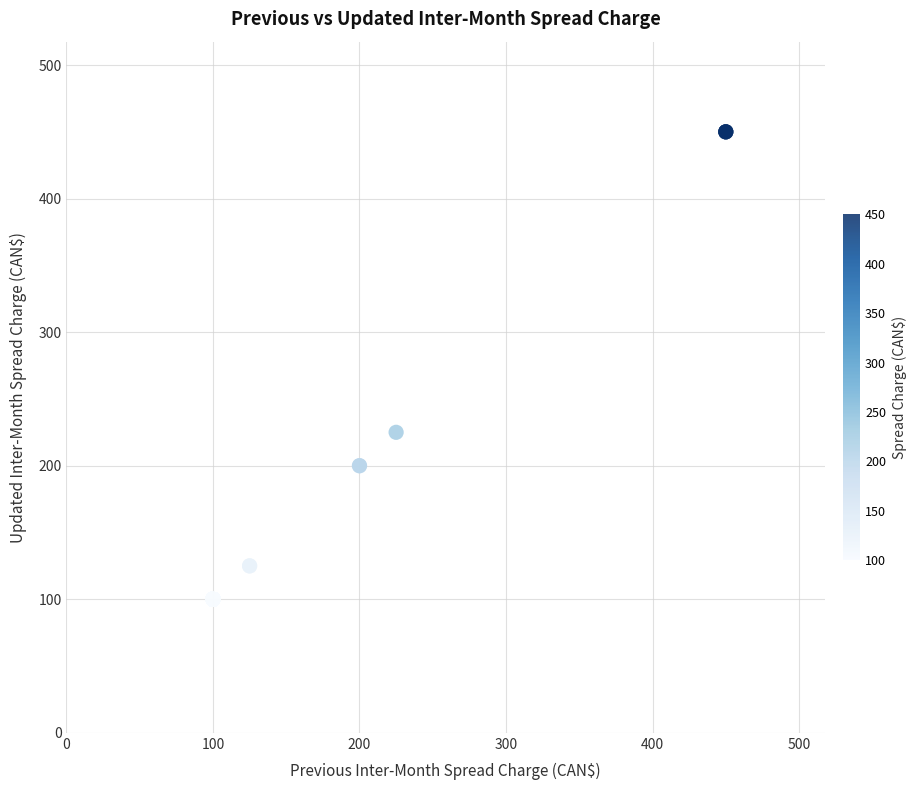

What Y value in the scatter plot is closest to 275?

225